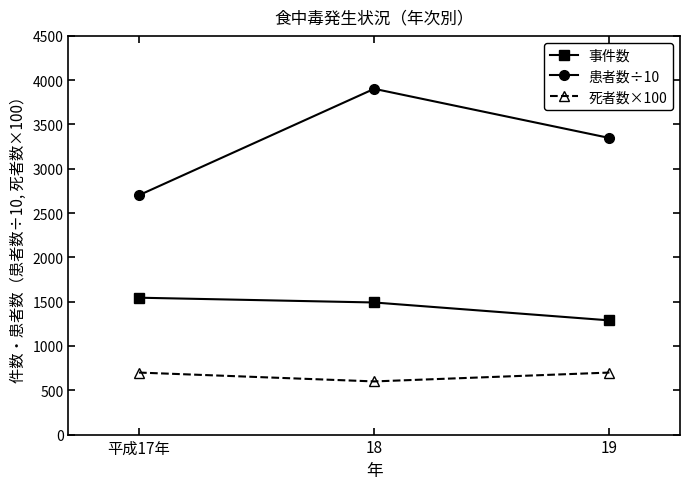

The value of 事件数 at 平成17年 is 401.0. True or false?

False